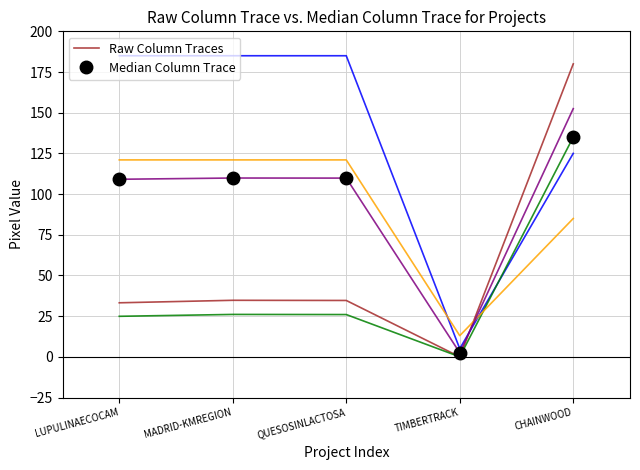

The Median Column Trace series shows 135.0 at CHAINWOOD. True or false?

True